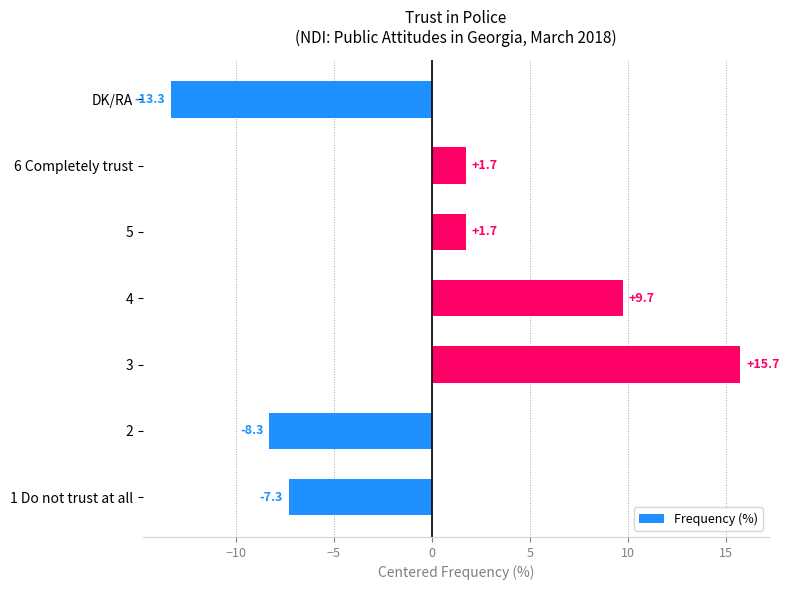

The value at 3 is 25.6. True or false?

False